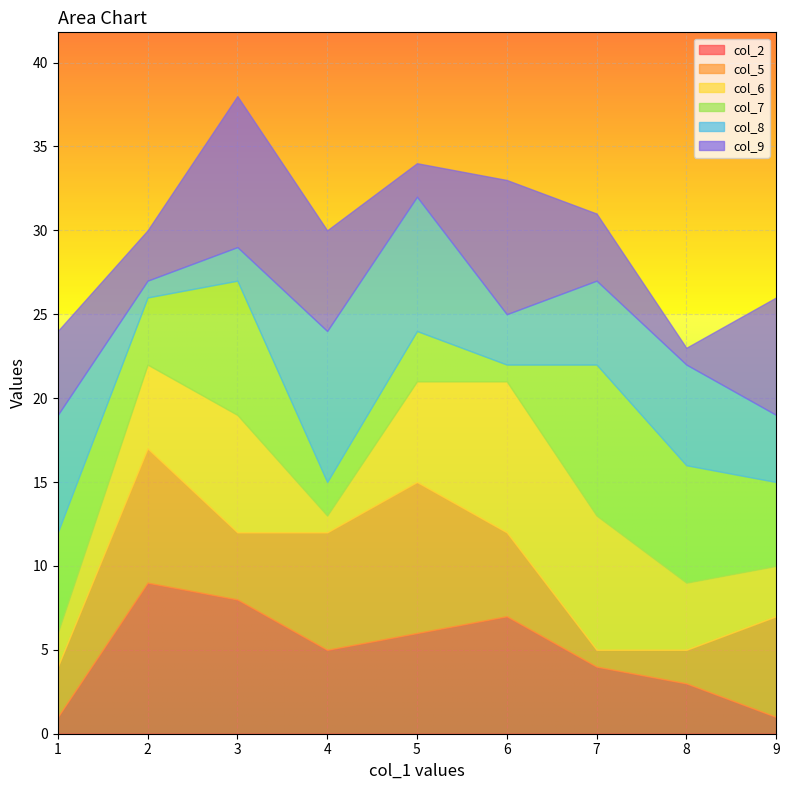

The col_2 series shows 9 at 5. True or false?

False